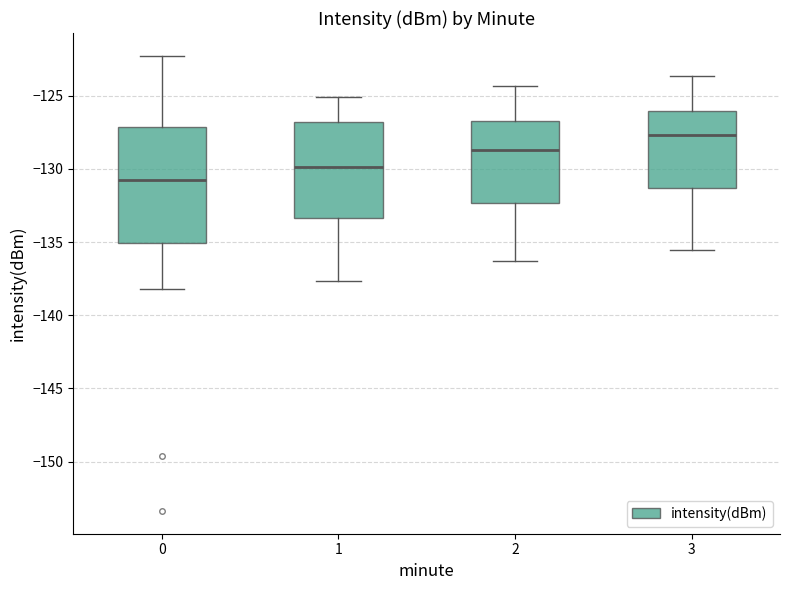

Which box's median line is the lowest?

0